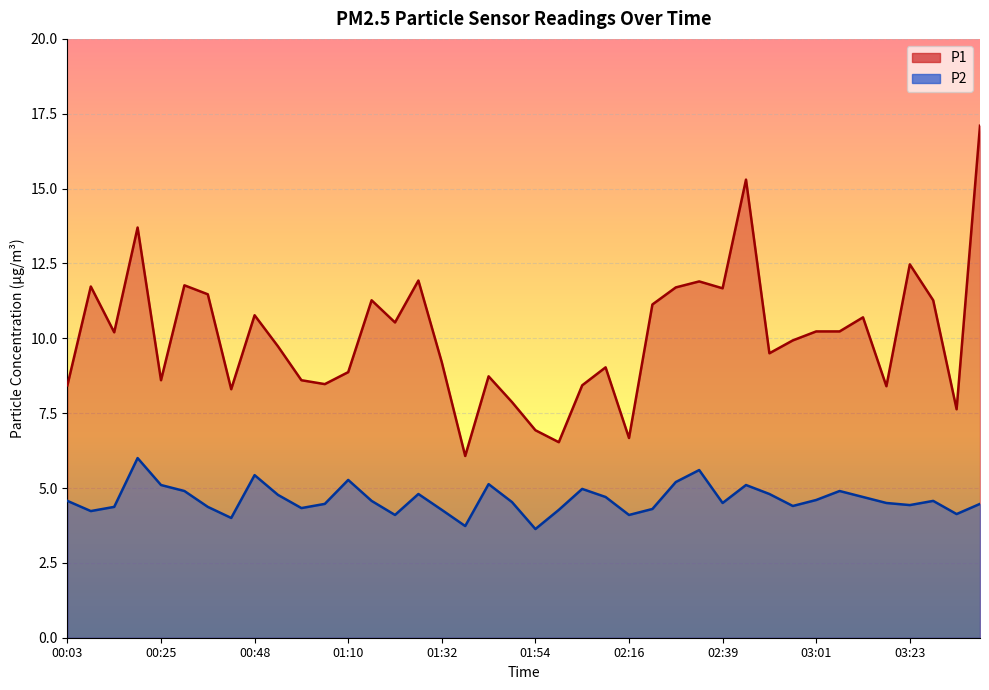

Count the number of data series in this chart.

2